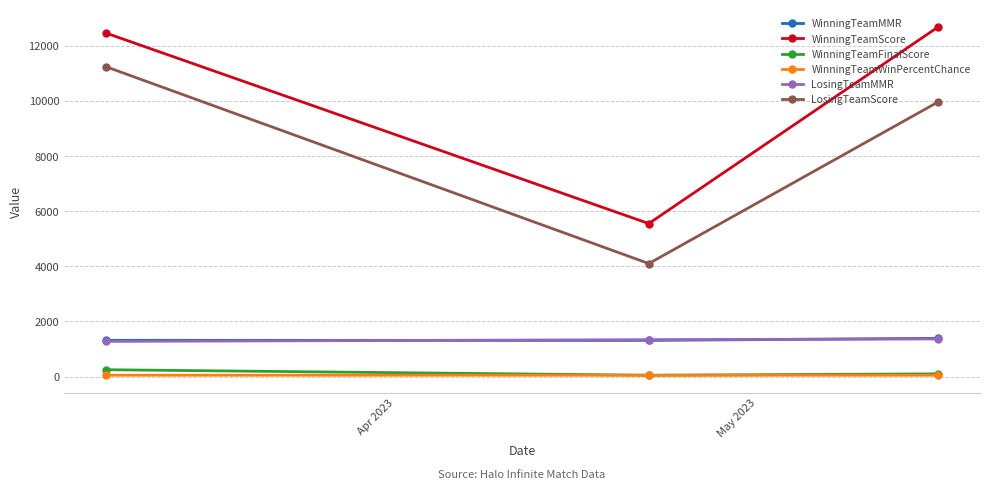

Which series has the largest total across all categories?

WinningTeamScore